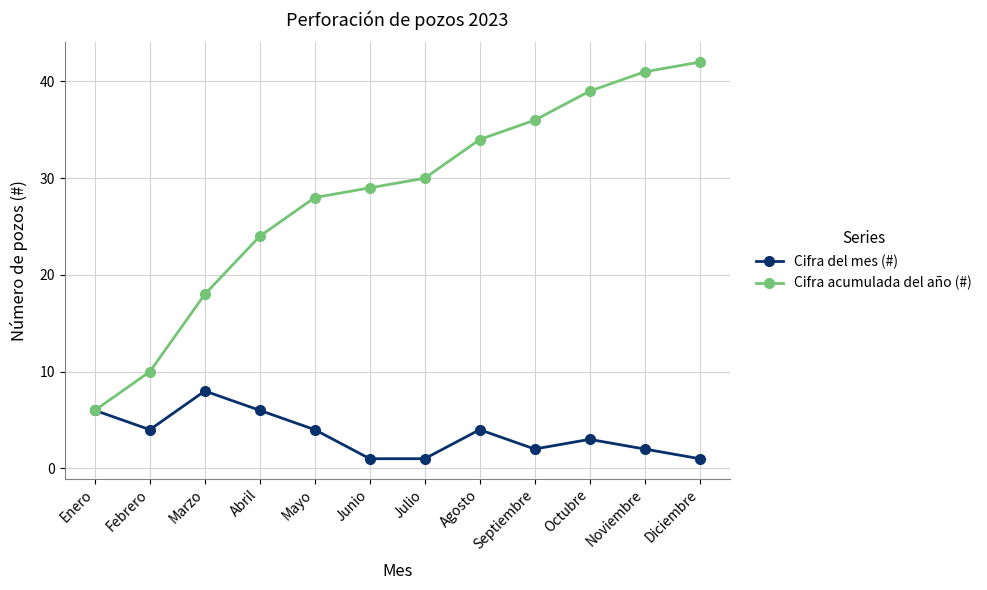

Between Febrero and Abril, which series saw the biggest shift?

Cifra acumulada del año (#)